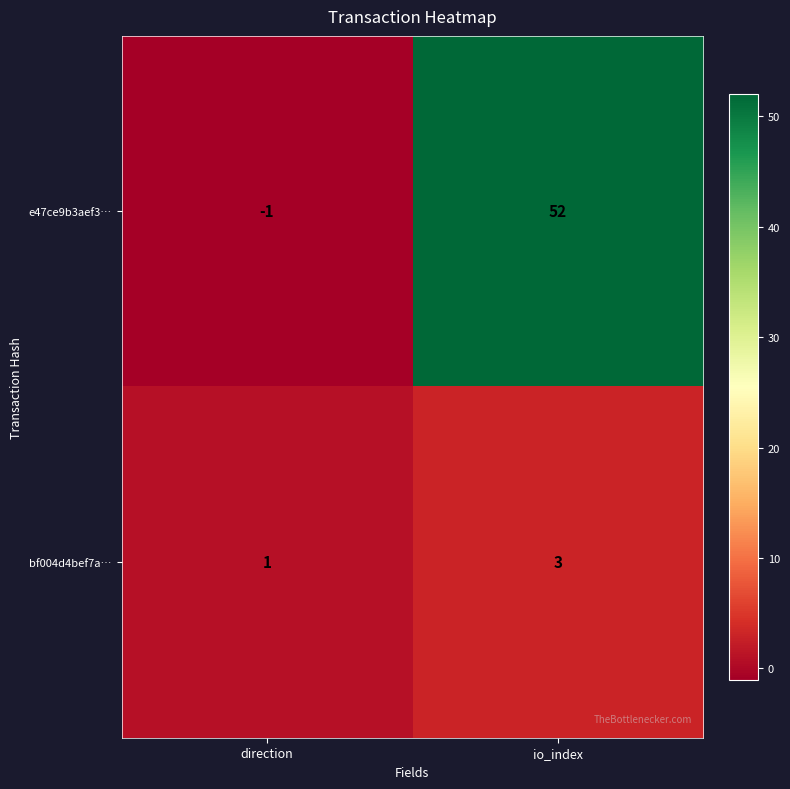

The e47ce9b3aef3… series shows 52 at io_index. True or false?

True